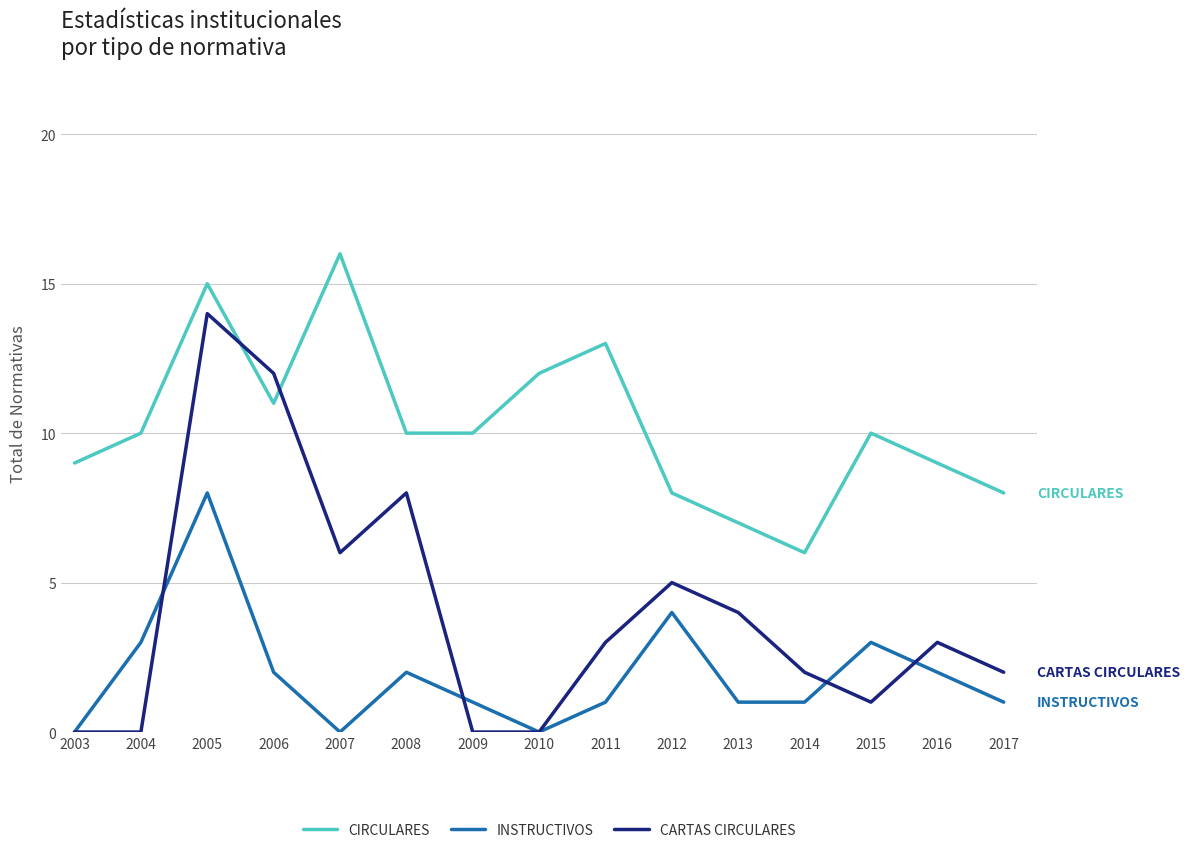

What is the difference between the second highest and second lowest values in the INSTRUCTIVOS series?

4